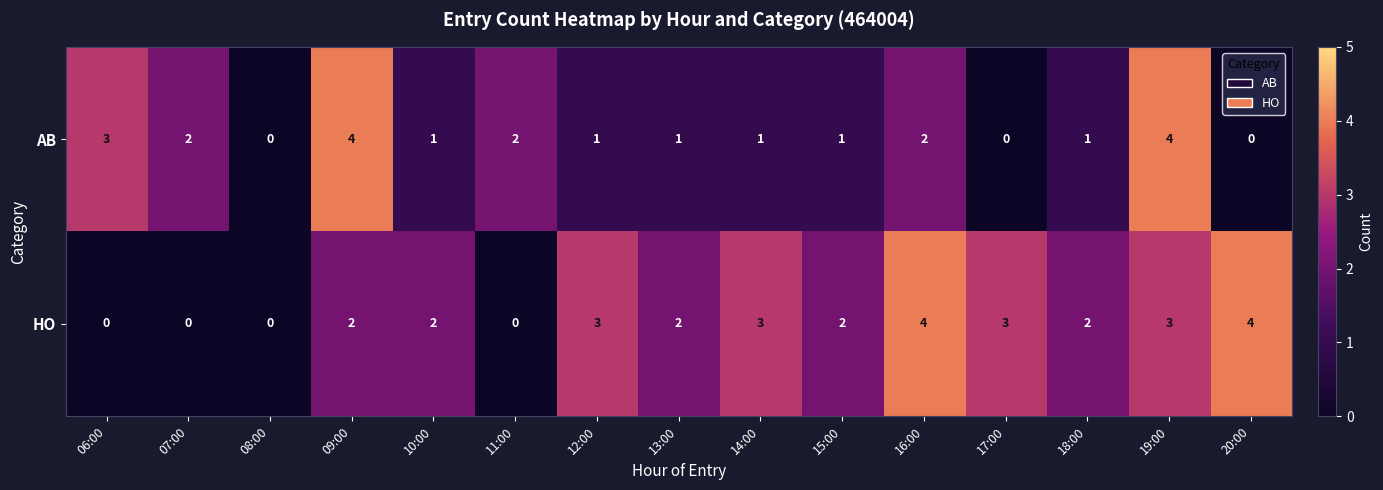

What is the difference between the second highest and second lowest values in the AB series?

4